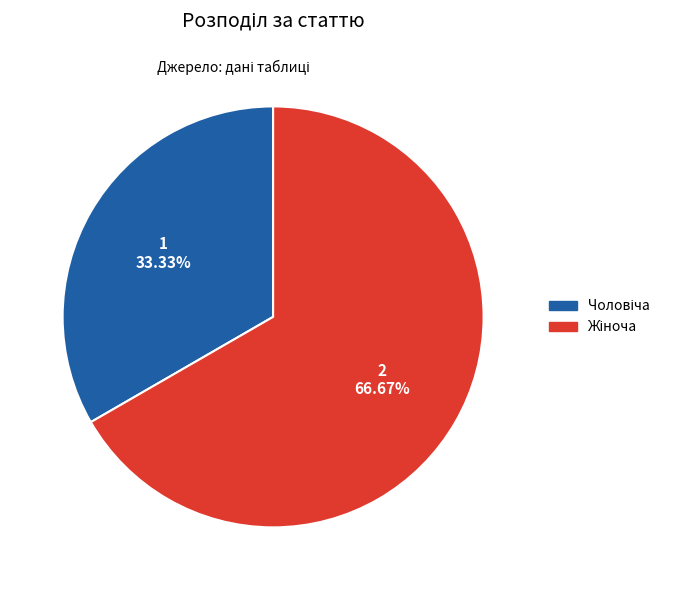

To the nearest percent, what is the average slice percentage?

50%